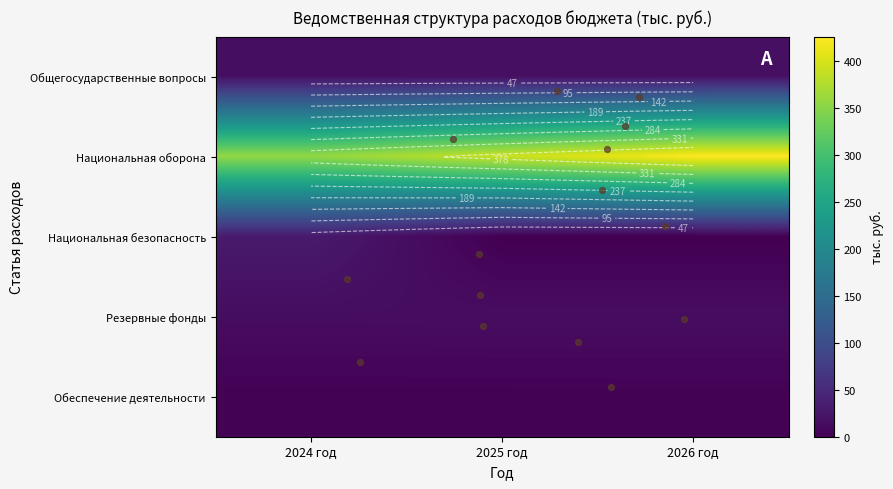

True or false: Резервные фонды has a value of 22.3 at 2024 год.

False